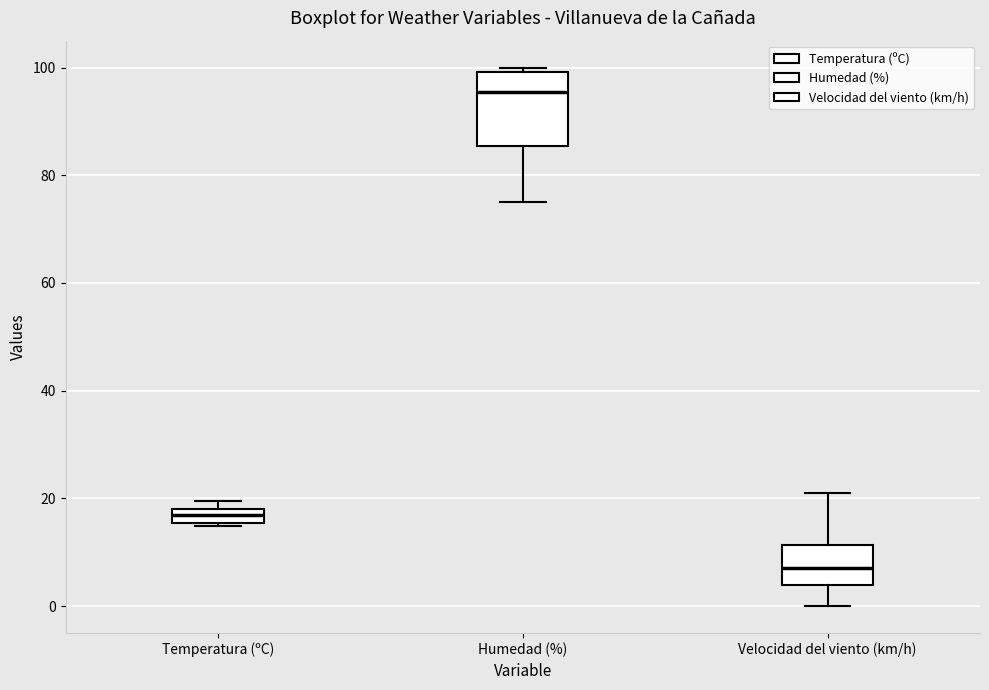

Which box's median line is the highest?

Humedad (%)